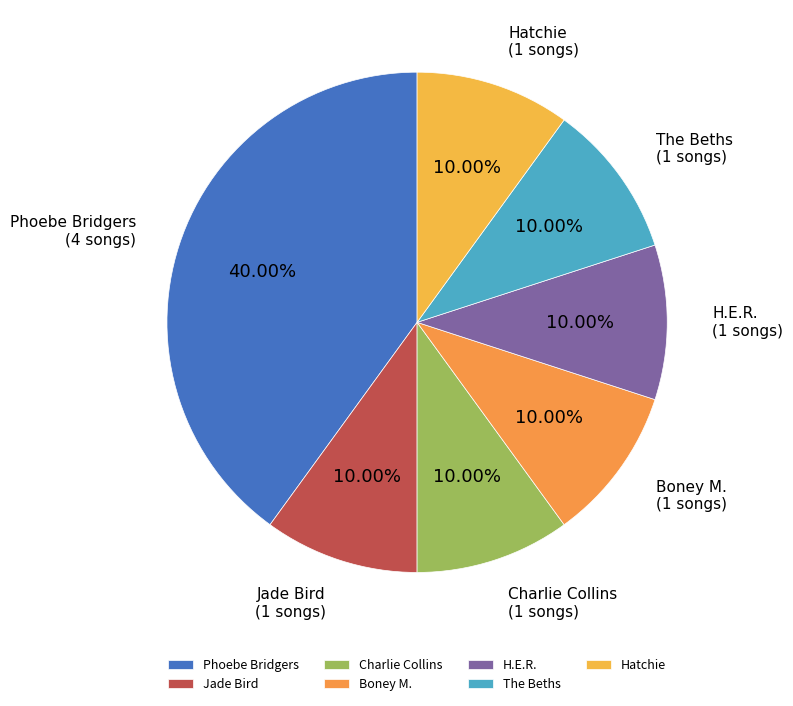

Is it true that The Beths is 10% of the pie?

True